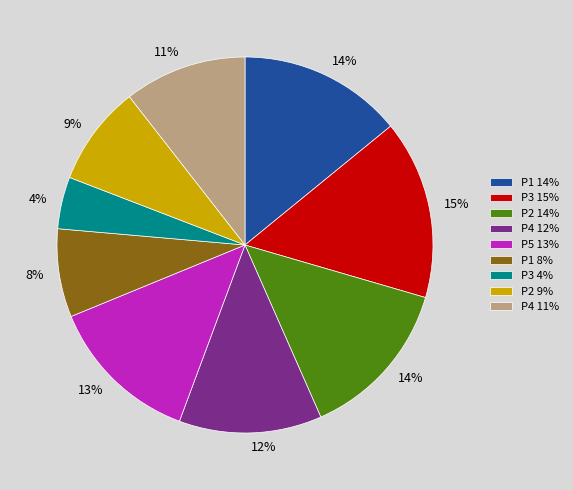

Is it true that P1 8% is 1% of the pie?

False